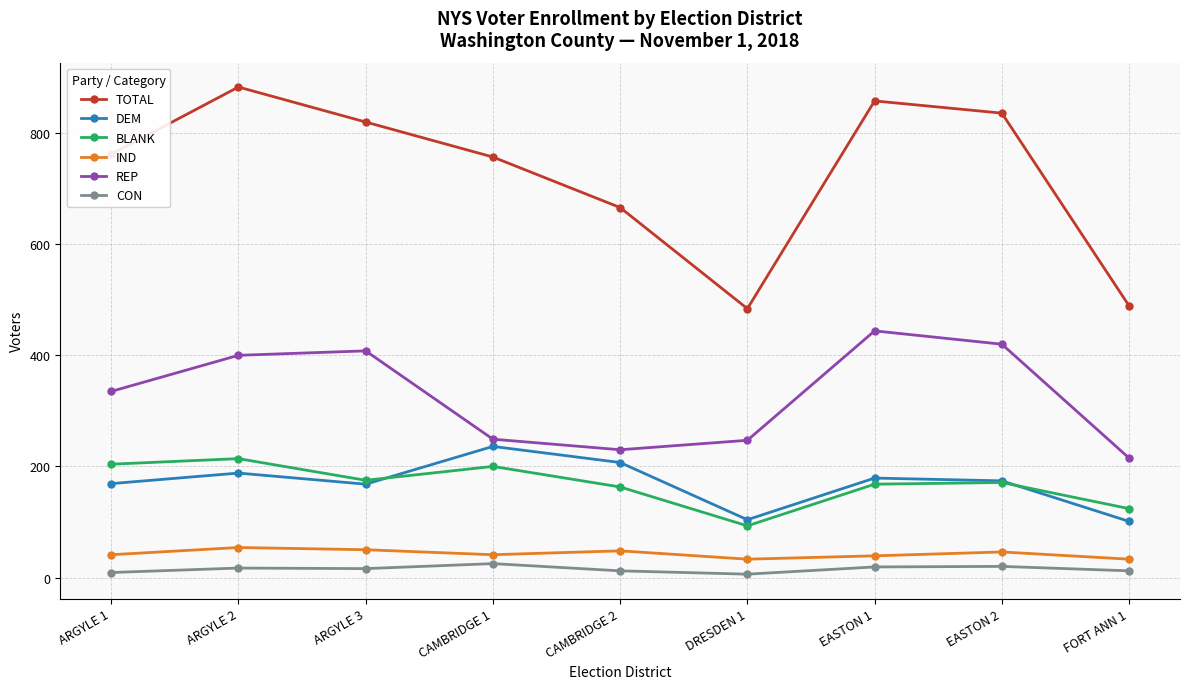

True or false: DEM has a value of 88 at EASTON 2.

False